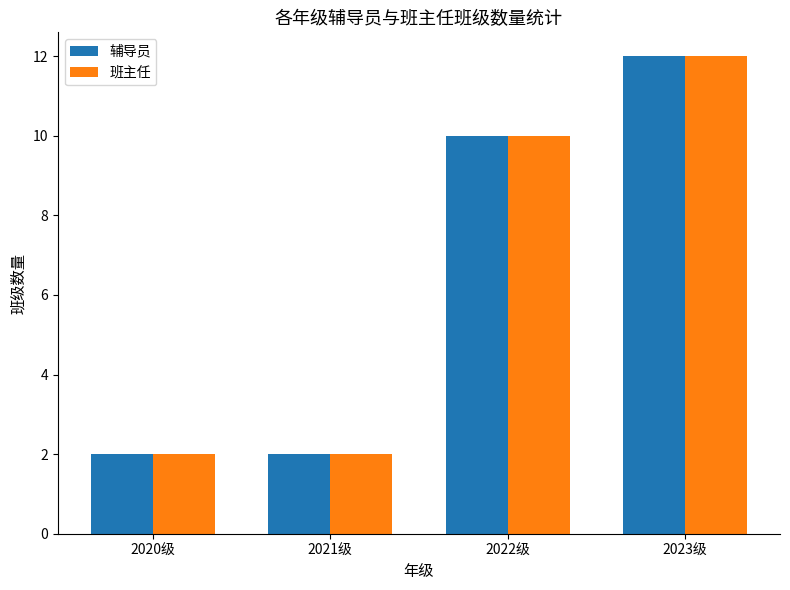

Which category has the highest value in the 辅导员 series?

2023级